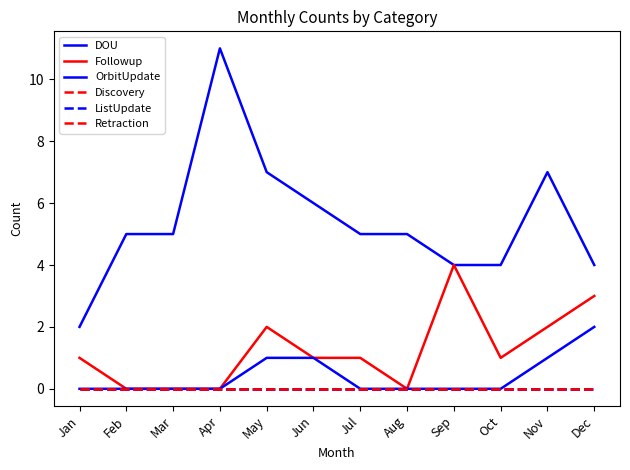

Reading left to right, what are all the values shown in this chart?

DOU: 2	5	5	11	7	6	5	5	4	4	7	4
Followup: 1	0	0	0	2	1	1	0	4	1	2	3
OrbitUpdate: 0	0	0	0	1	1	0	0	0	0	1	2
Discovery: 0	0	0	0	0	0	0	0	0	0	0	0
ListUpdate: 0	0	0	0	0	0	0	0	0	0	0	0
Retraction: 0	0	0	0	0	0	0	0	0	0	0	0